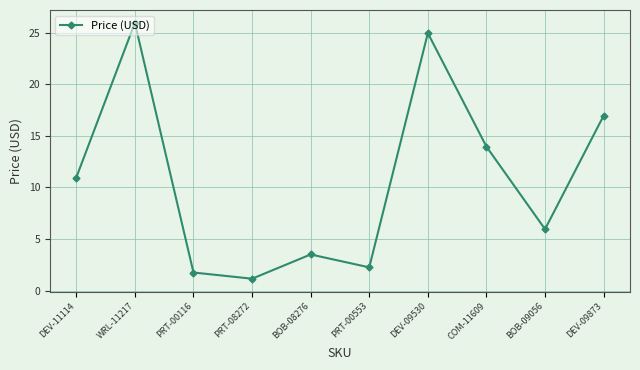

What value does the data have at BOB-08276?

3.5